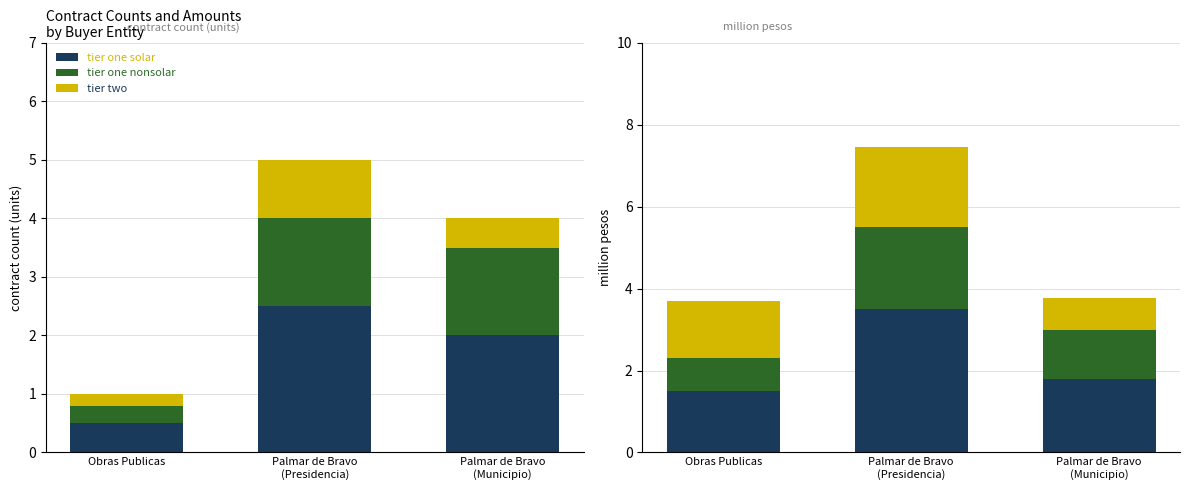

Does the chart contain stacked bars?

No